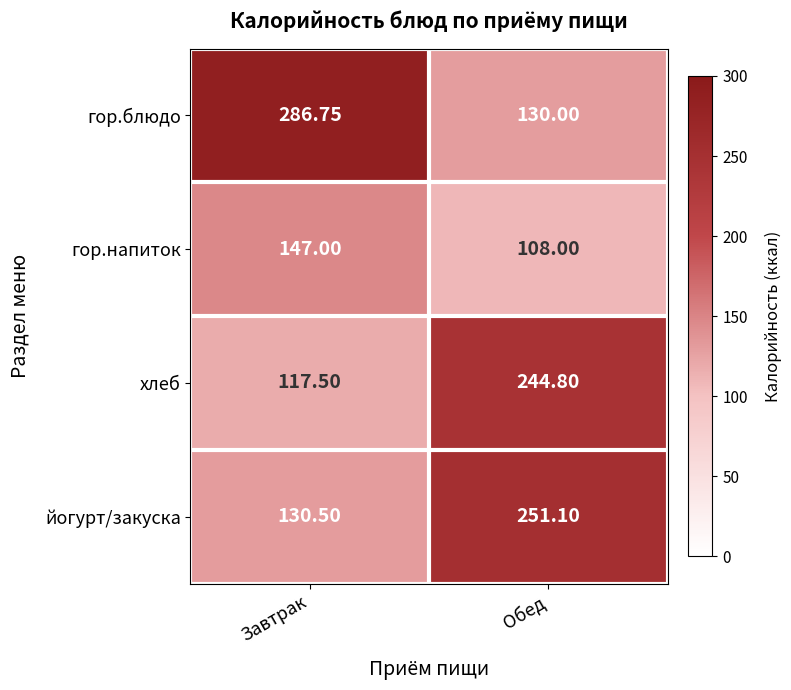

Where is хлеб nearest to the value 181?

Завтрак